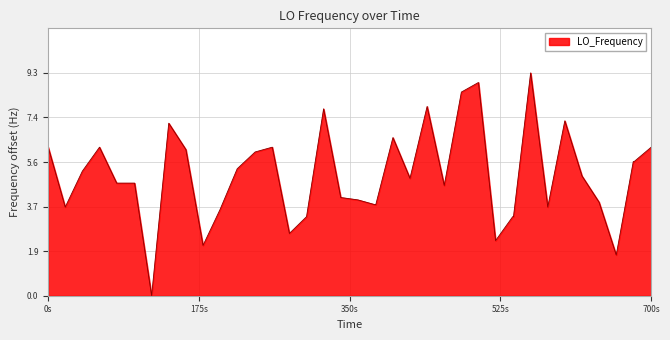

What is the greatest value displayed?

9.3